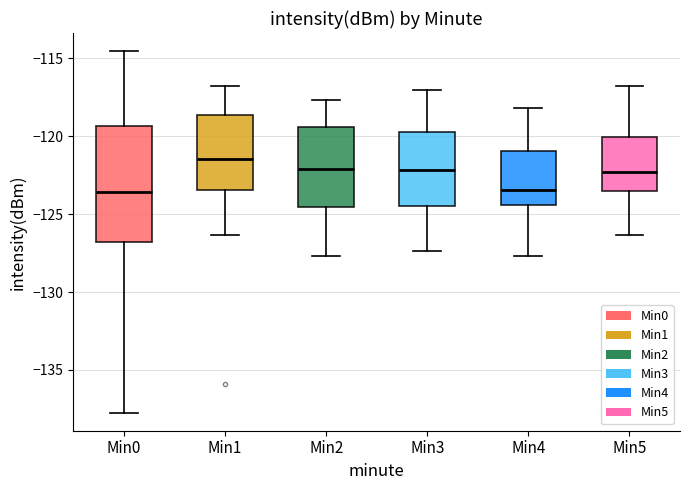

Which box's median line is the highest?

Min1